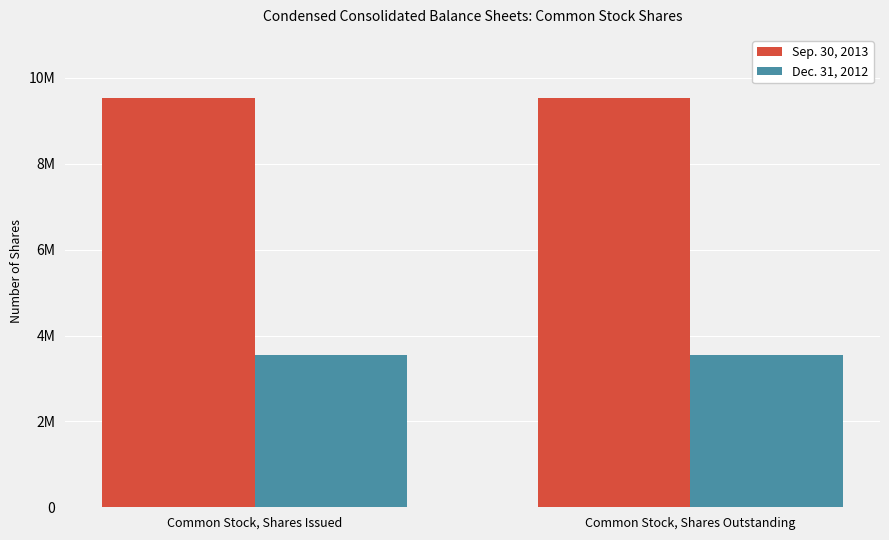

Are the bars grouped side by side (vs. stacked)?

Yes